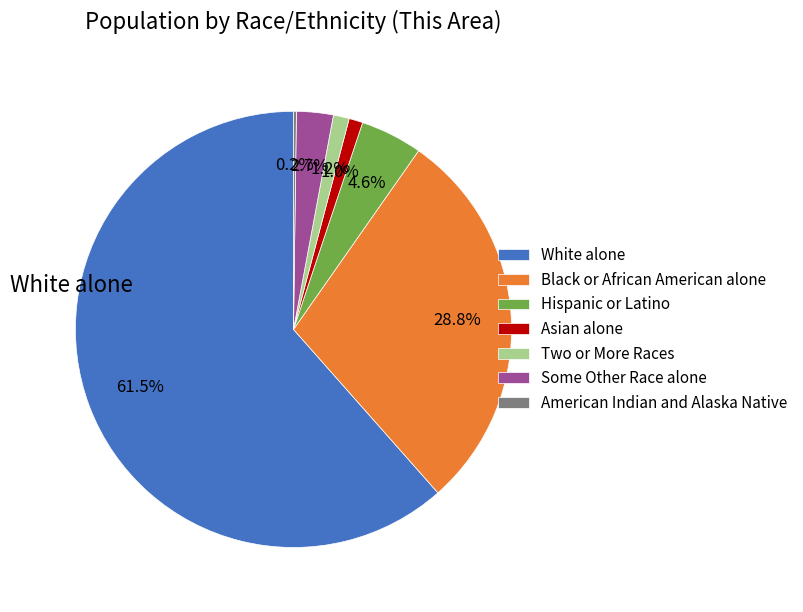

To the nearest percent, what is the combined percentage of Some Other Race alone and Asian alone?

4%